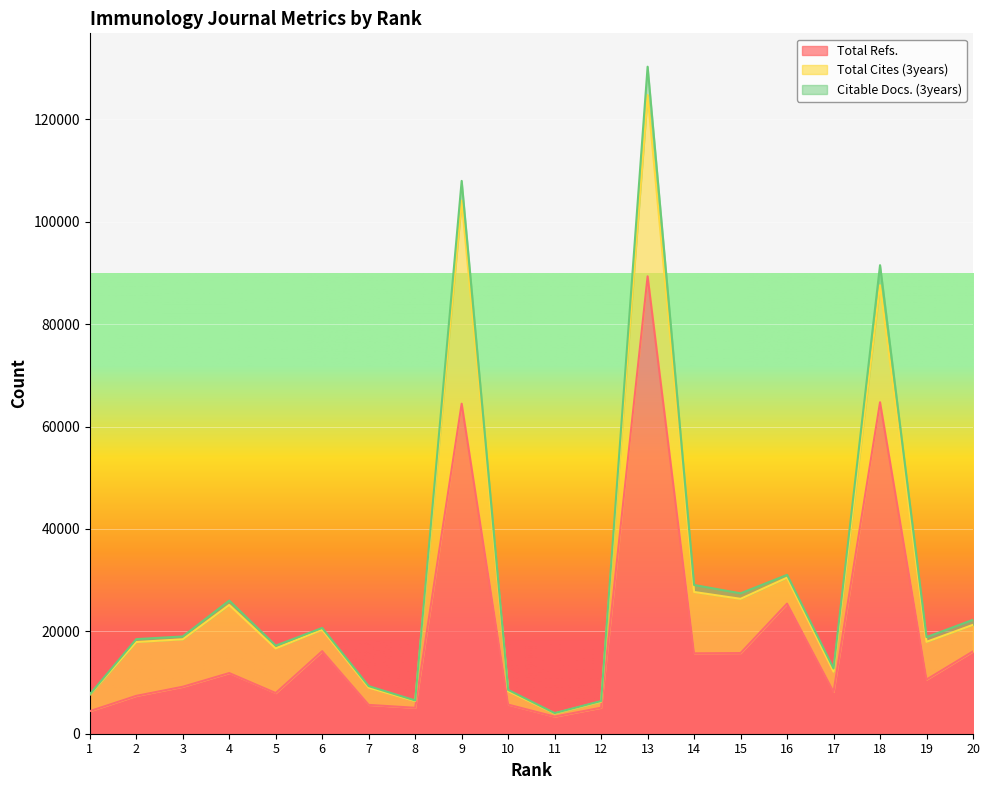

What is the difference between the highest and lowest values at 20?

6177